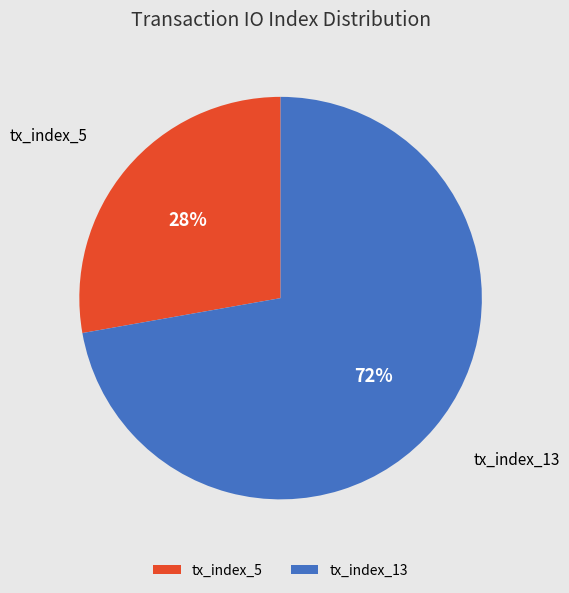

True or false: tx_index_5 accounts for 39% of the total.

False